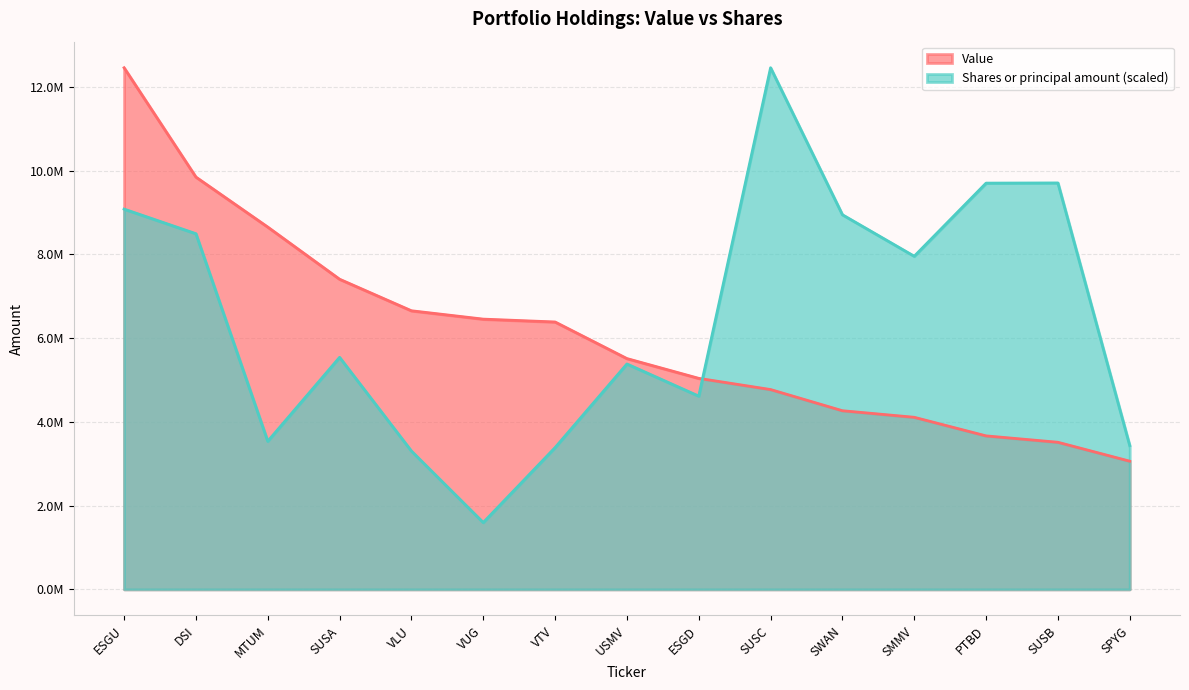

What is the average value of the Value series?

6121142.0